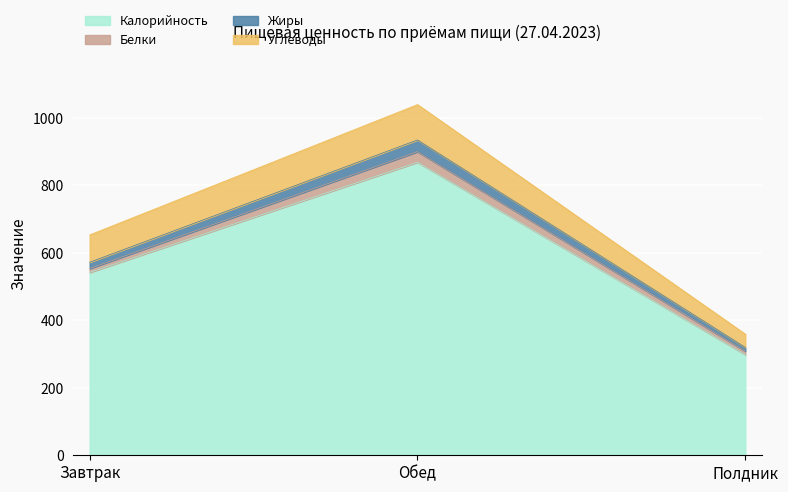

At which label does Калорийность reach its minimum?

Полдник